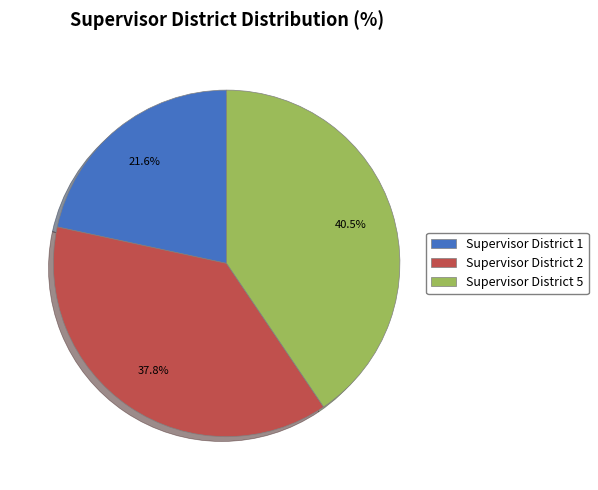

What is the total percentage of Supervisor District 5 and Supervisor District 1?

62.2%